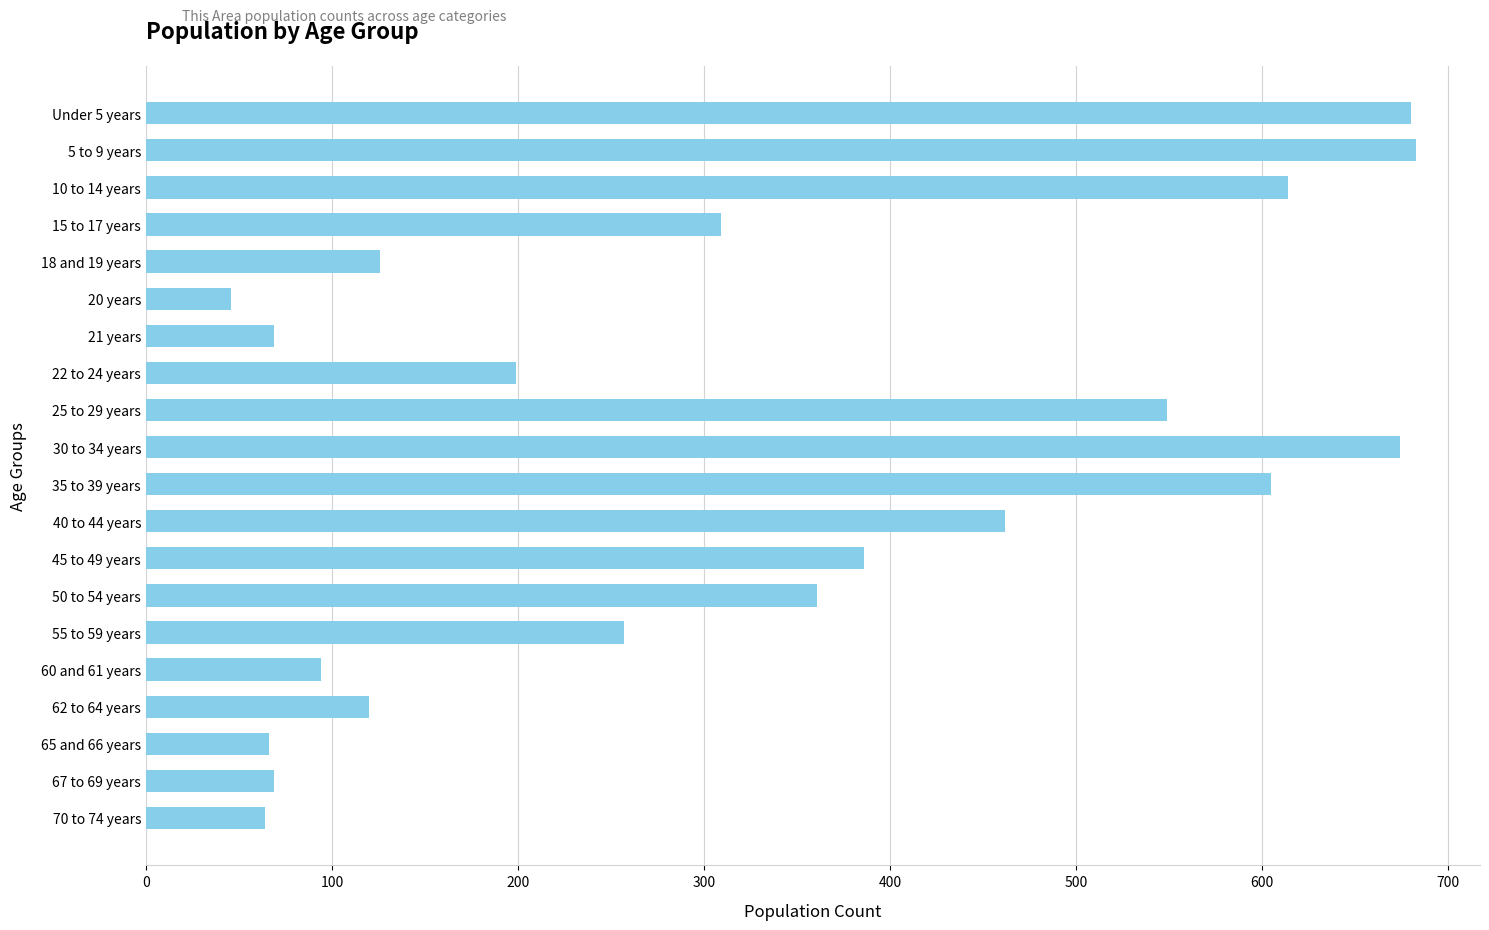

What is the ratio of the value at 55 to 59 years to the value at 5 to 9 years?

0.4